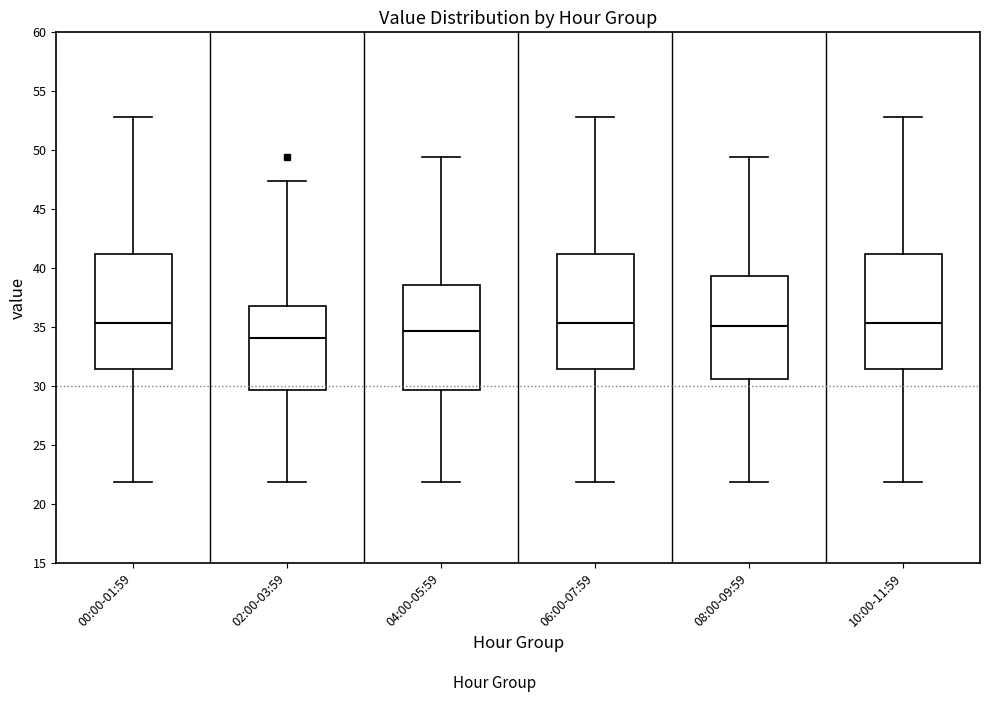

Which box's median line is the lowest?

02:00-03:59